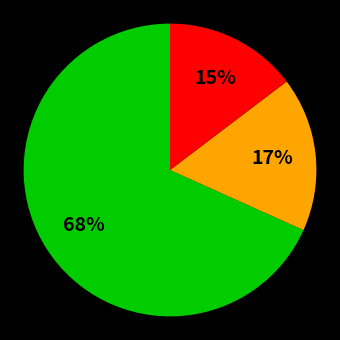

Count the number of slices in the pie.

3